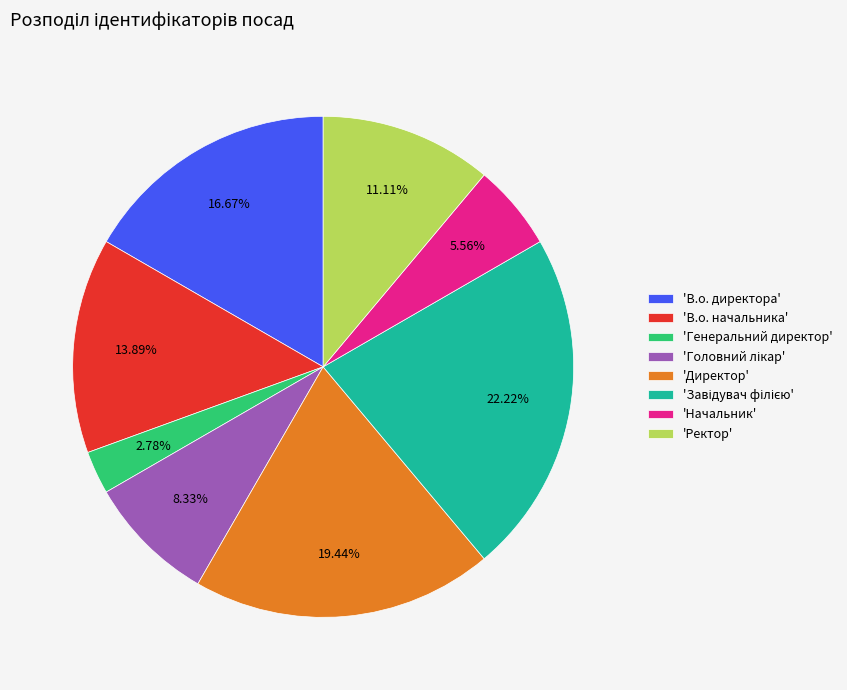

Approximately how many times larger is the value at 'Начальник' compared to 'В.о. директора'?

0.3